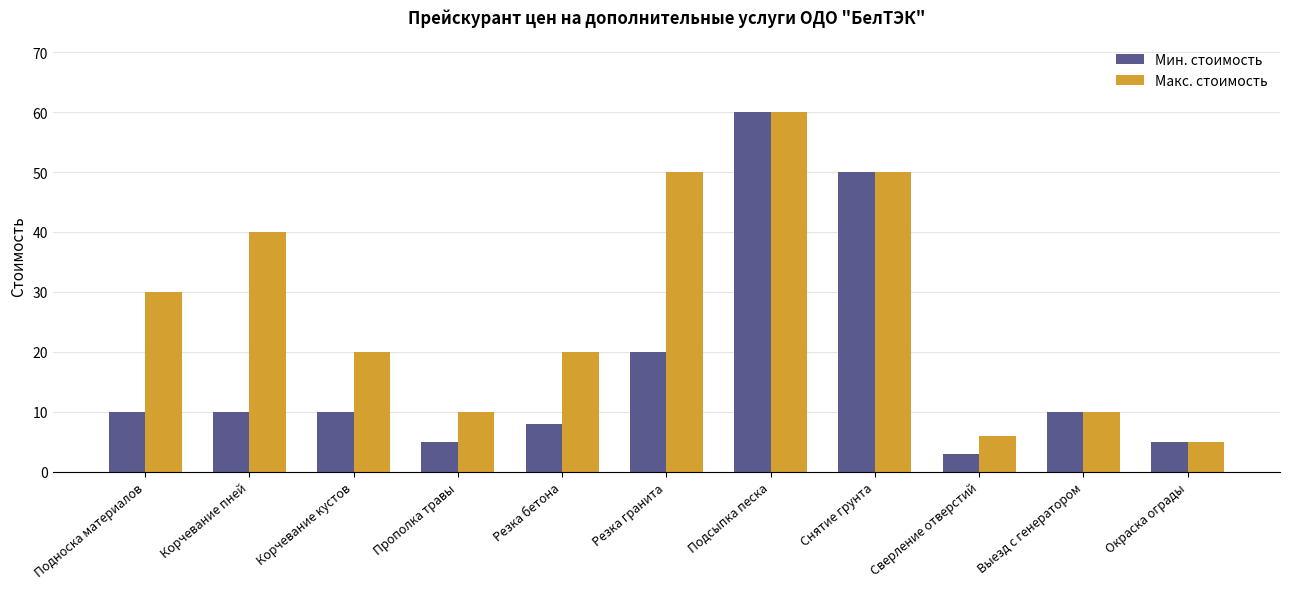

Which category has the lowest value in the Мин. стоимость series?

Сверление отверстий